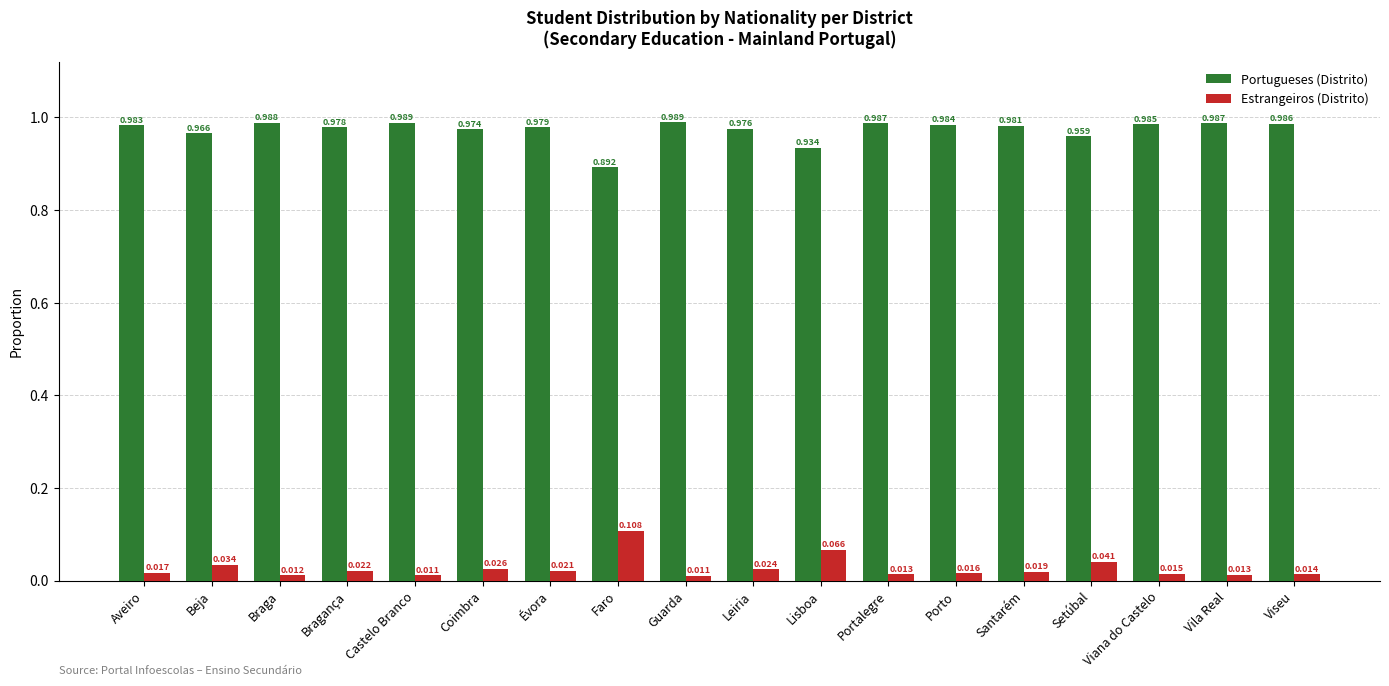

What is the sum of all Estrangeiros (Distrito) values?

0.5